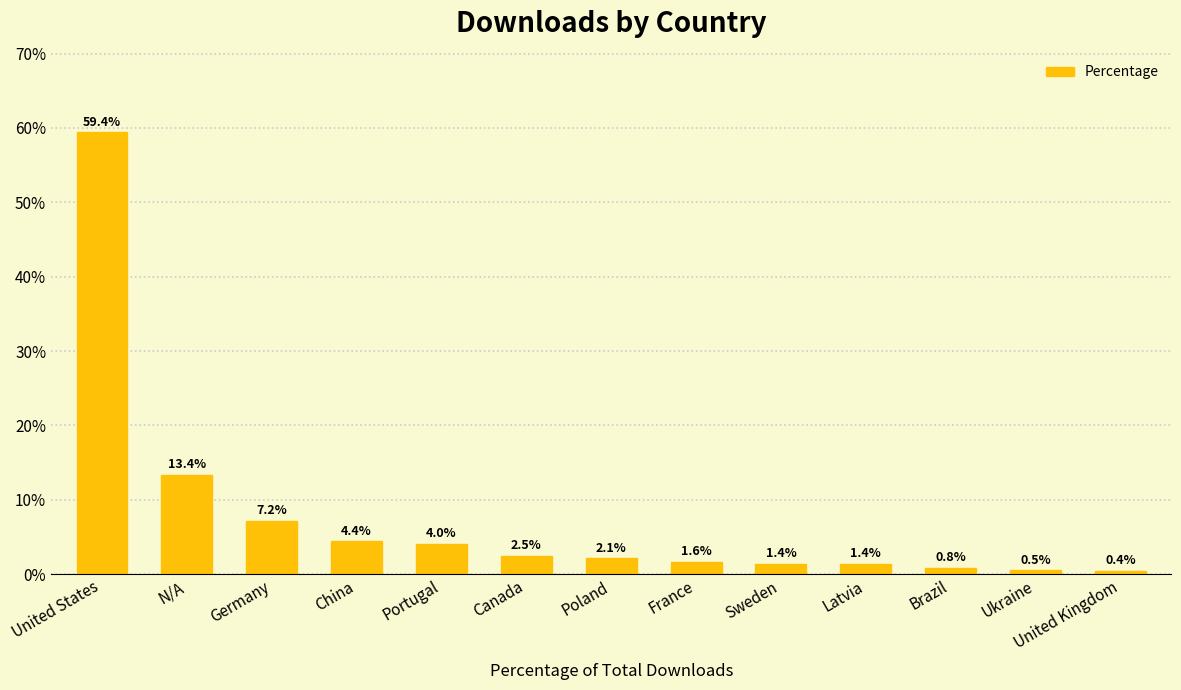

Reading right to left, what are all the values shown in this chart?

United Kingdom=0.4	Ukraine=0.5	Brazil=0.8	Latvia=1.4	Sweden=1.4	France=1.6	Poland=2.1	Canada=2.5	Portugal=4.0	China=4.4	Germany=7.2	N/A=13.4	United States=59.4